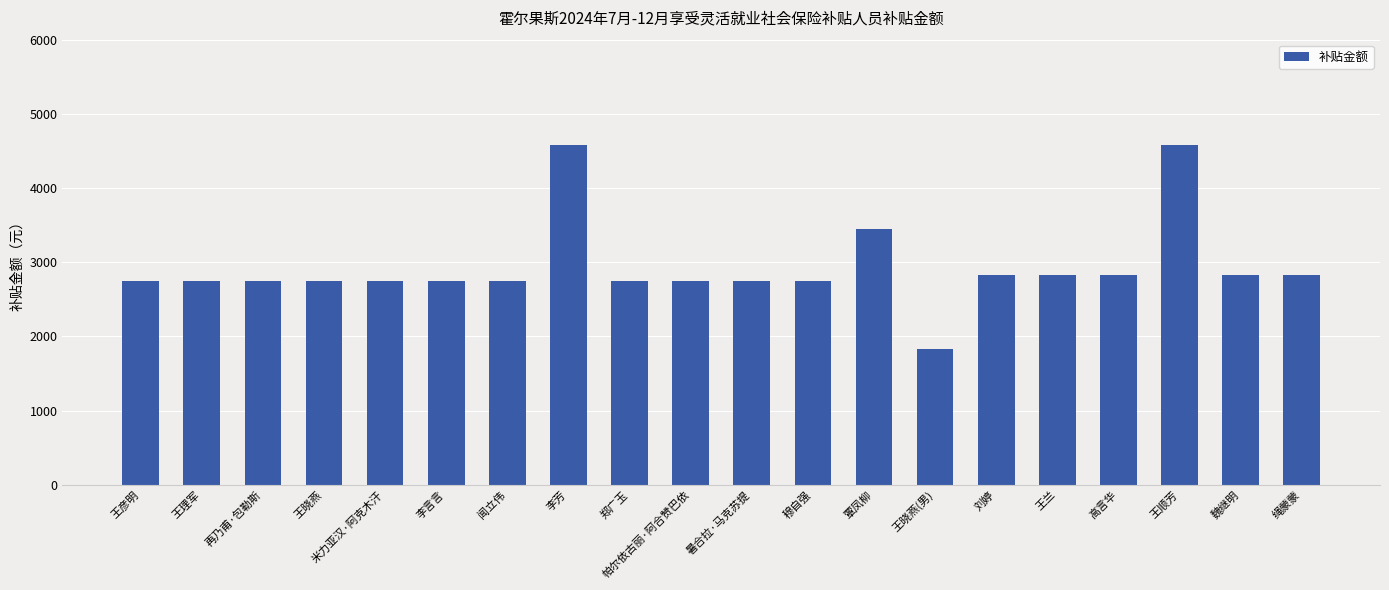

What position from the left is 王晓燕(男)?

14